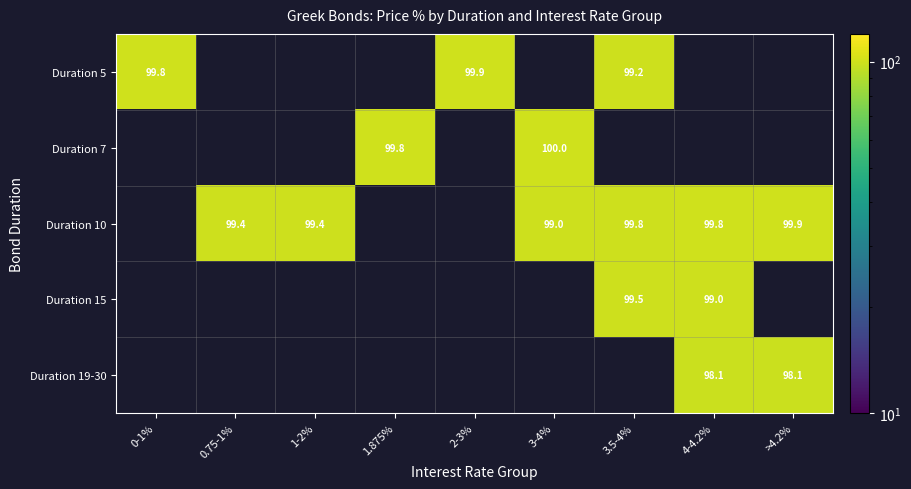

Which label corresponds to the largest value in the chart?

3-4%